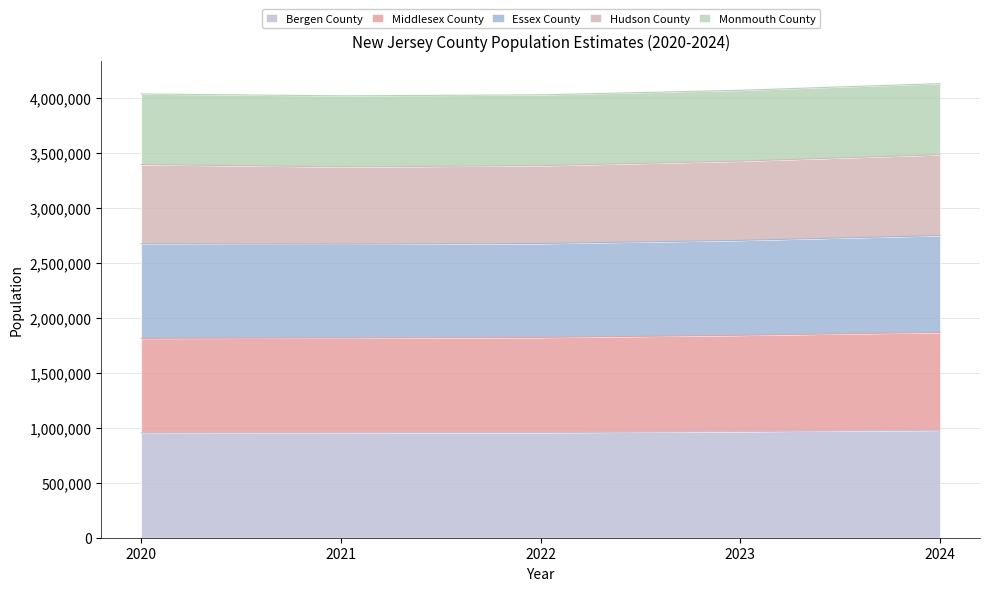

The value of Bergen County at 2020 is 953711. True or false?

True